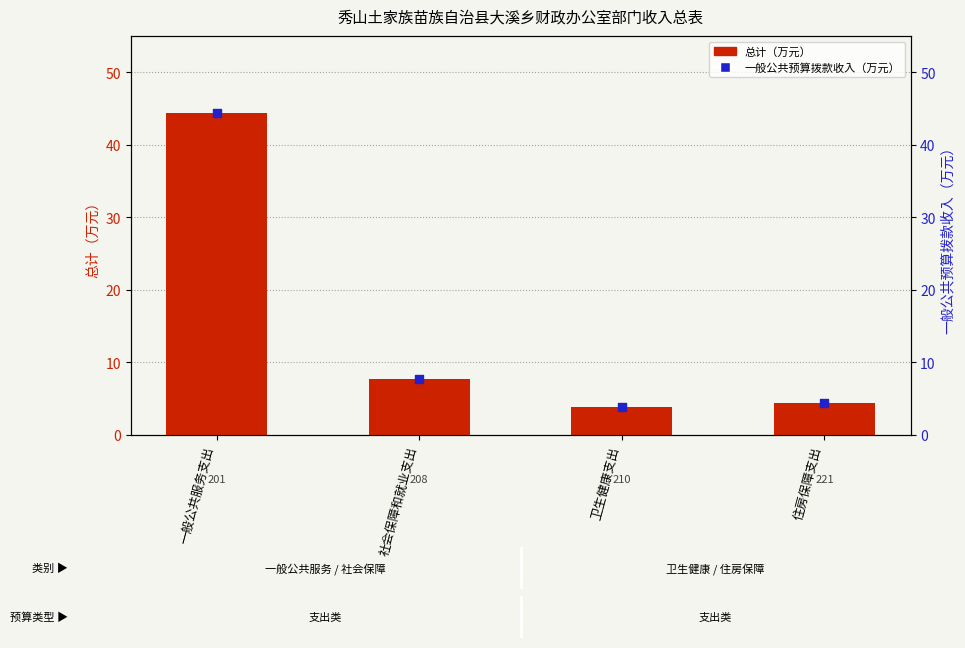

At which category is the sum across all series the highest?

一般公共服务支出